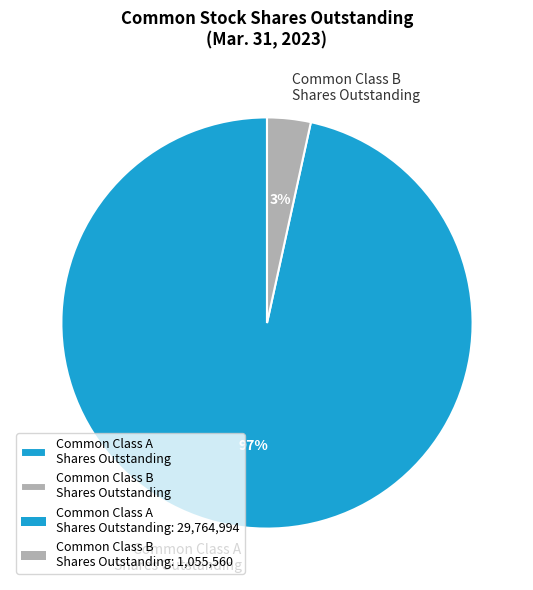

Do Common Class B Shares Outstanding and Common Class A Shares Outstanding together represent more than half of the pie?

Yes